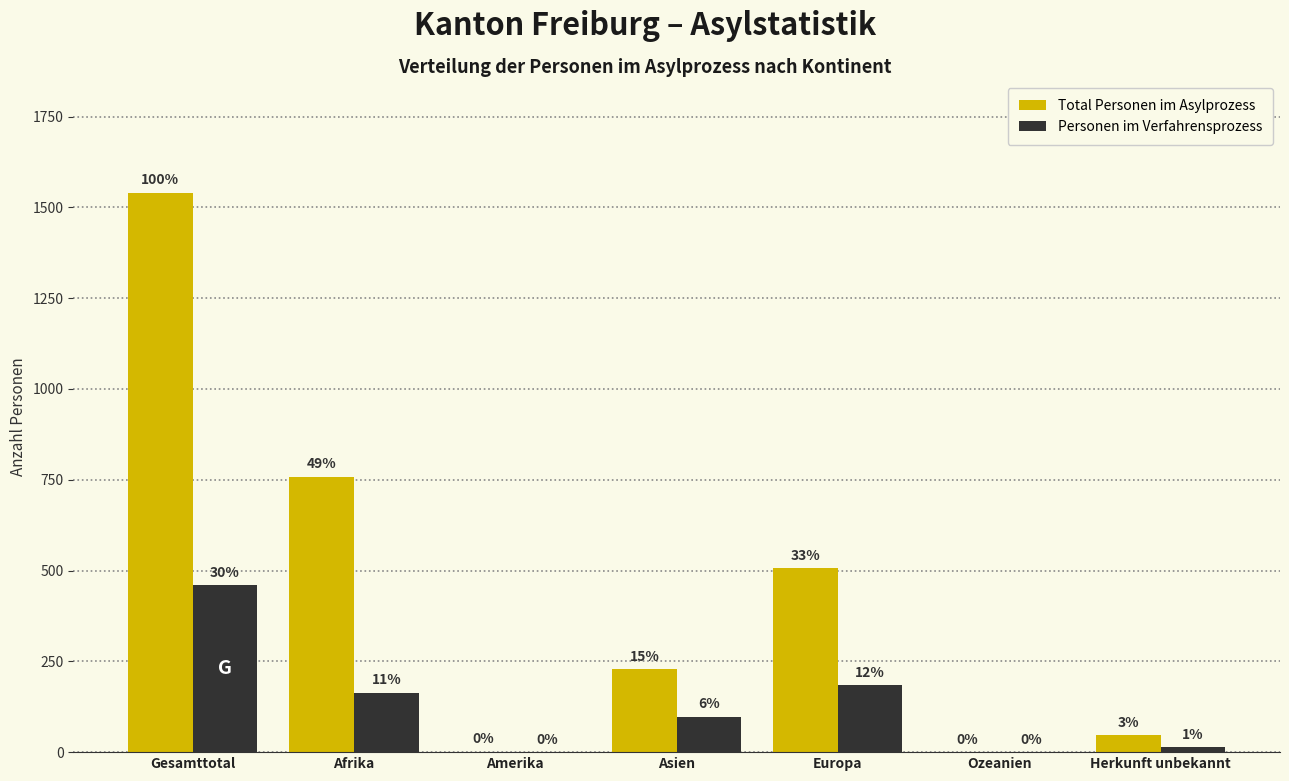

How many groups of bars are there?

7